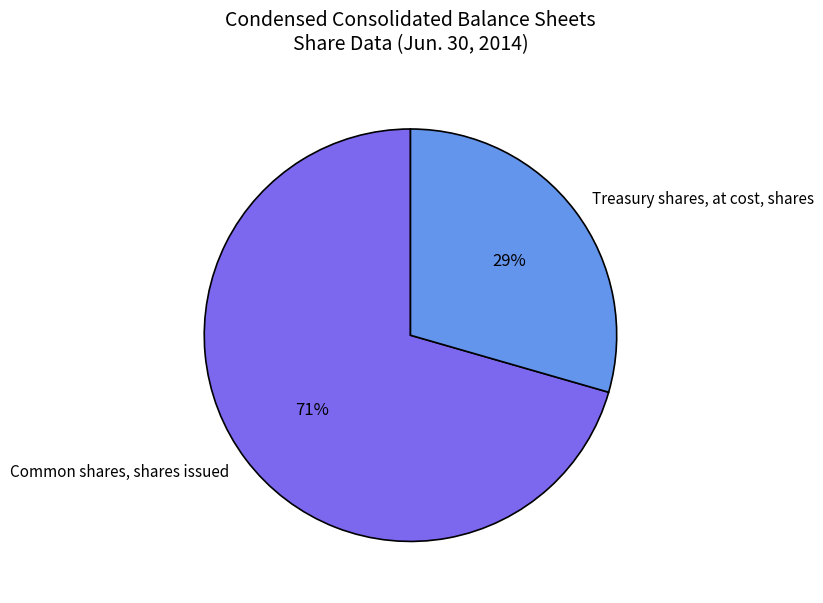

Approximately how many times larger is the value at Treasury shares, at cost, shares compared to Common shares, shares issued?

0.4